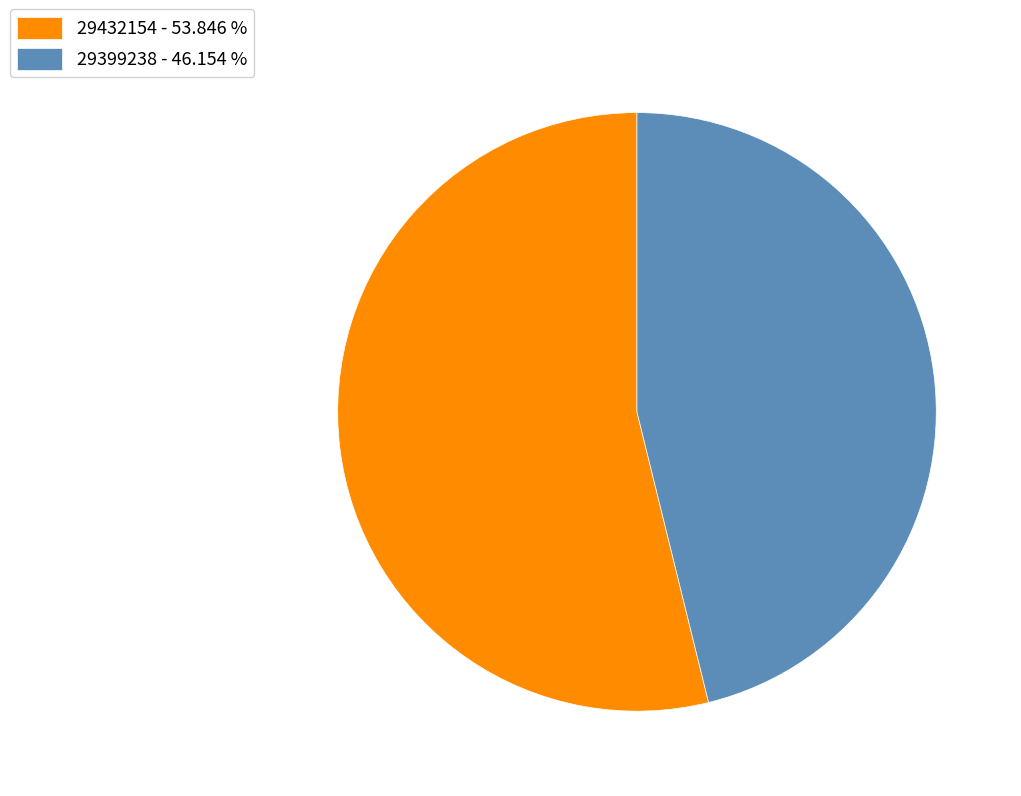

What is the largest slice in the pie chart?

29432154